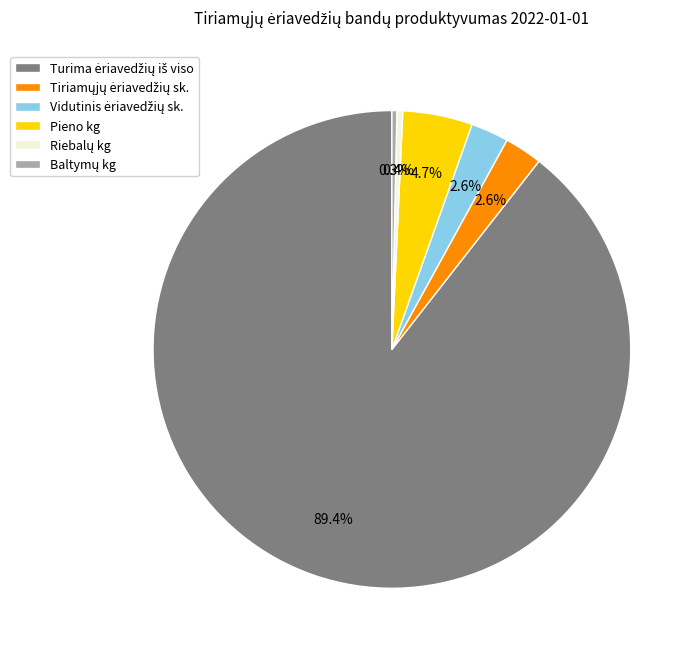

Is there any slice that represents more than half of the pie?

Yes